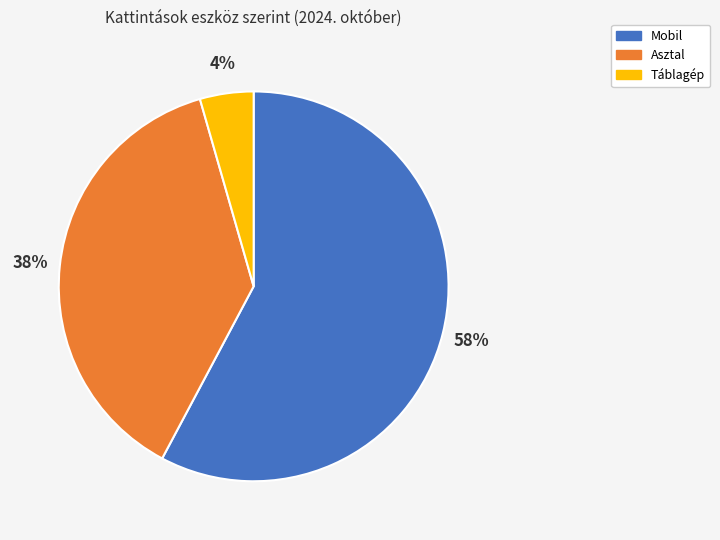

Is the sum of Asztal and Mobil greater than half?

Yes